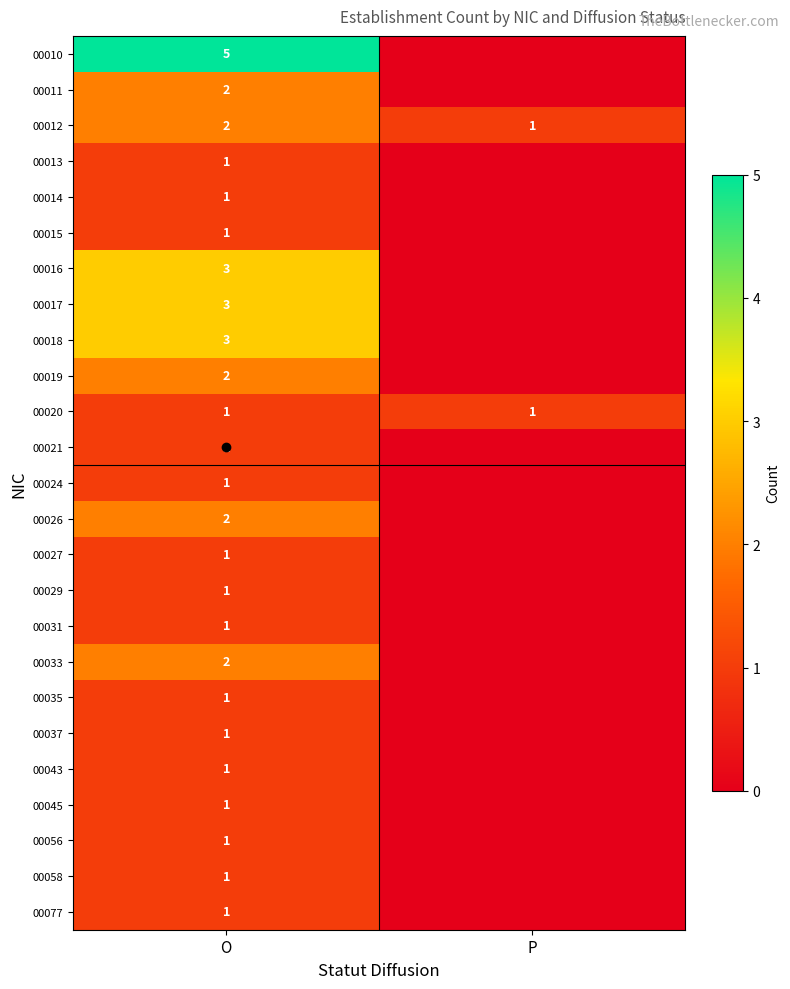

Which category has the lowest value across all series?

P